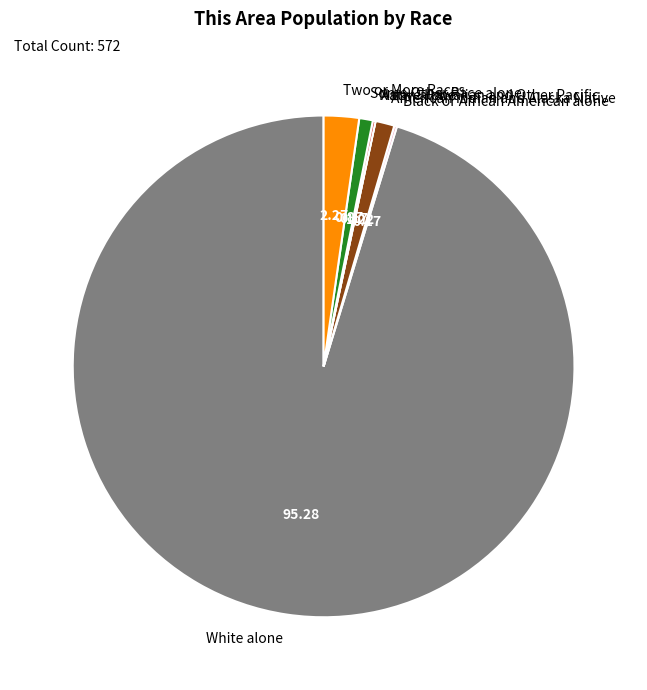

Does any single category account for the majority?

Yes